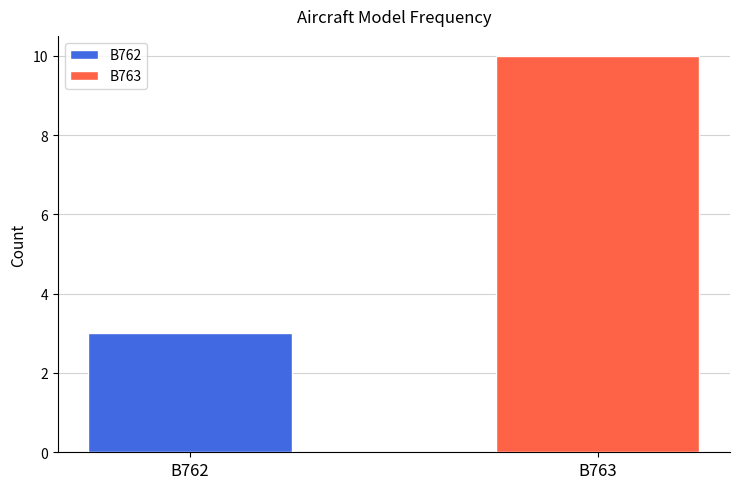

What is the maximum value for B763?

10